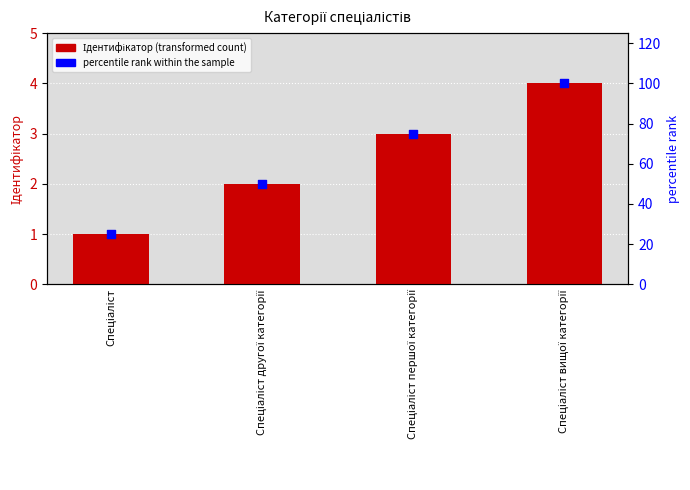

Which series has the largest Y range (max minus min)?

percentile rank within the sample